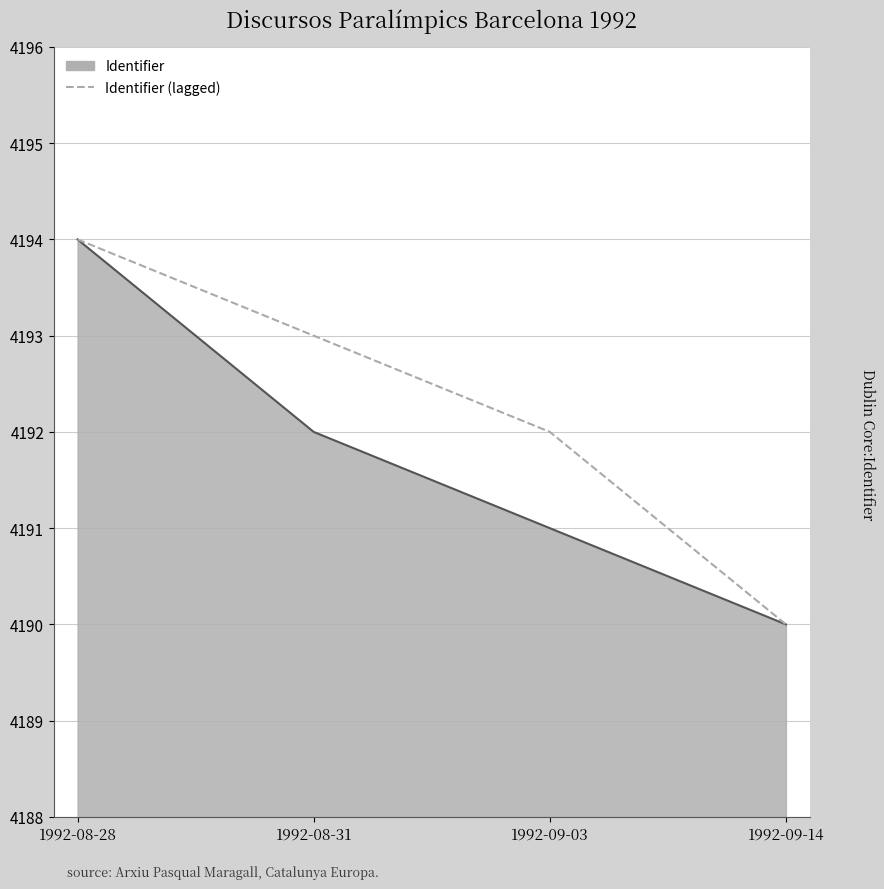

Between 1992-08-28 and 1992-08-31, which series saw the biggest shift?

Identifier